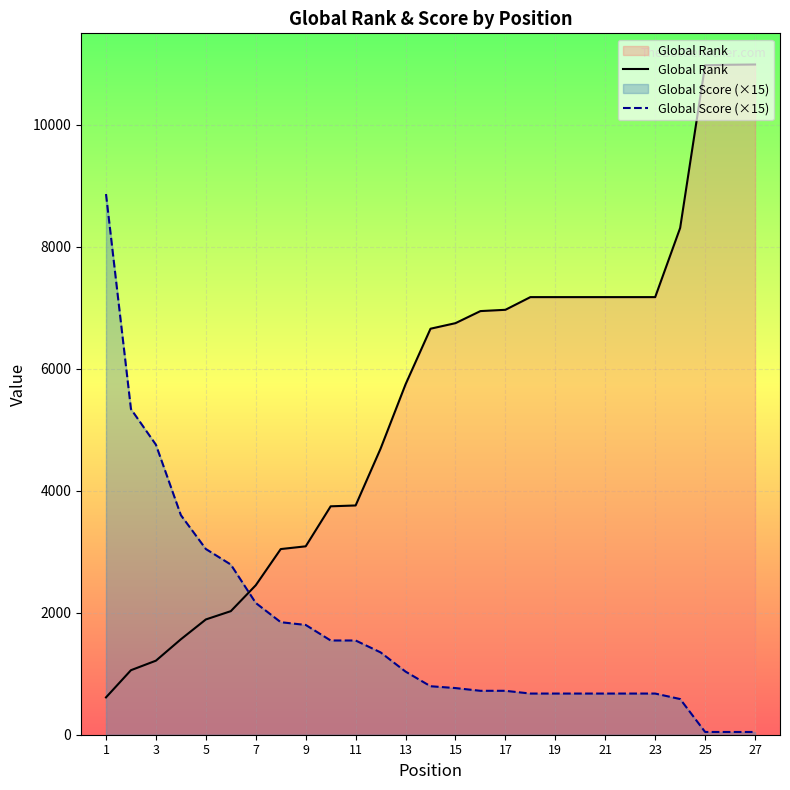

List the series in order of their peak value, lowest first.

Global Score (×15), Global Rank